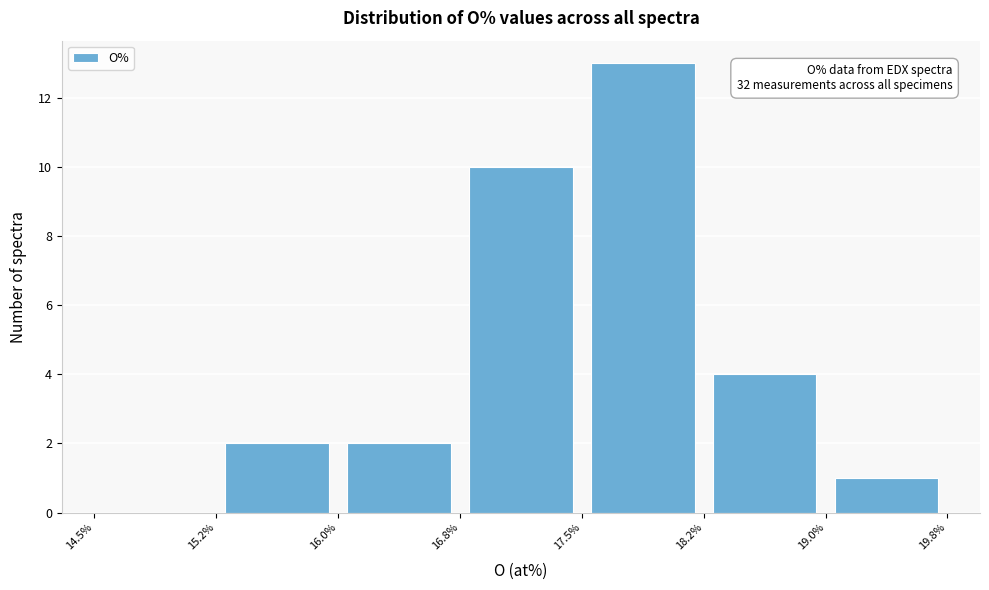

Which range on the x-axis has the tallest bar?

17.5% to 18.2%